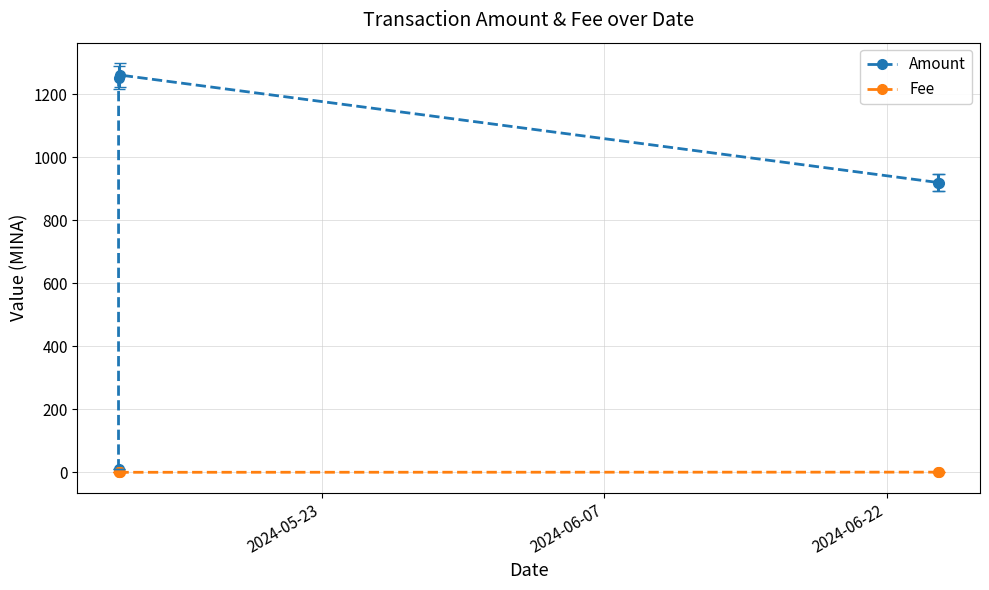

What is the maximum value for Amount?

1261.2